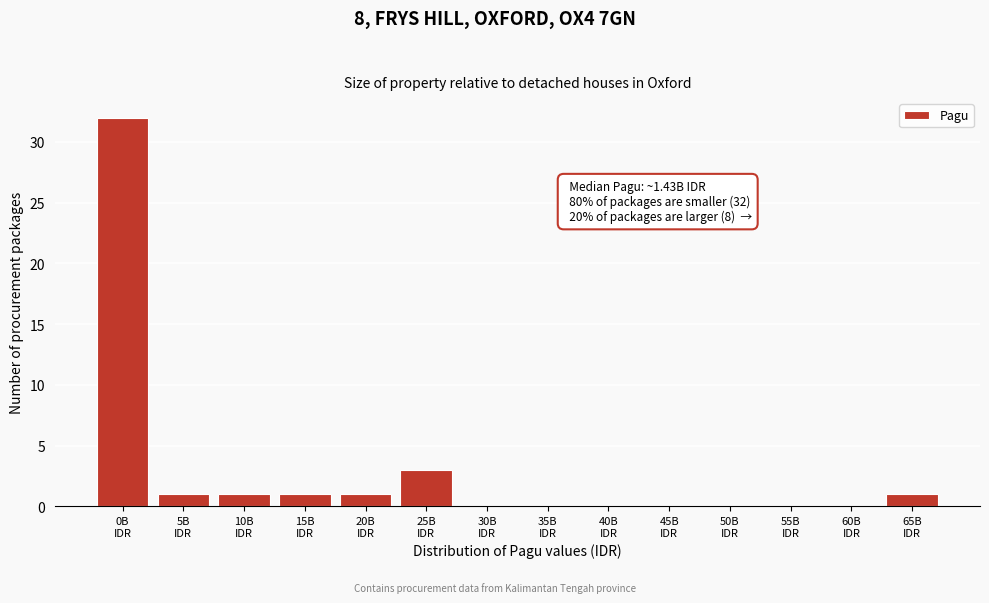

What is the greatest value displayed?

32